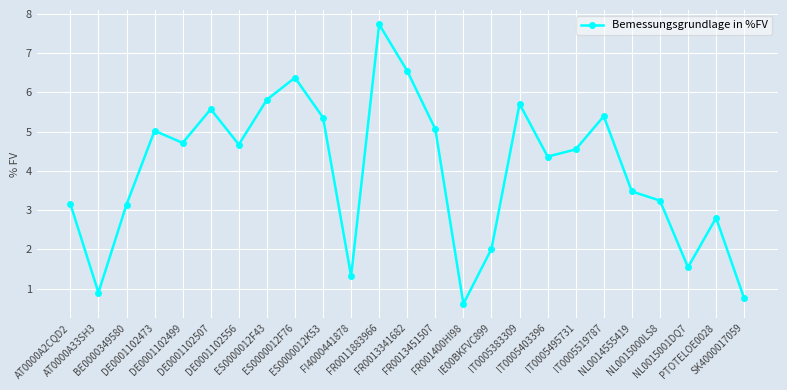

How many points are higher than both their immediate neighbors (excluding endpoints)?

7